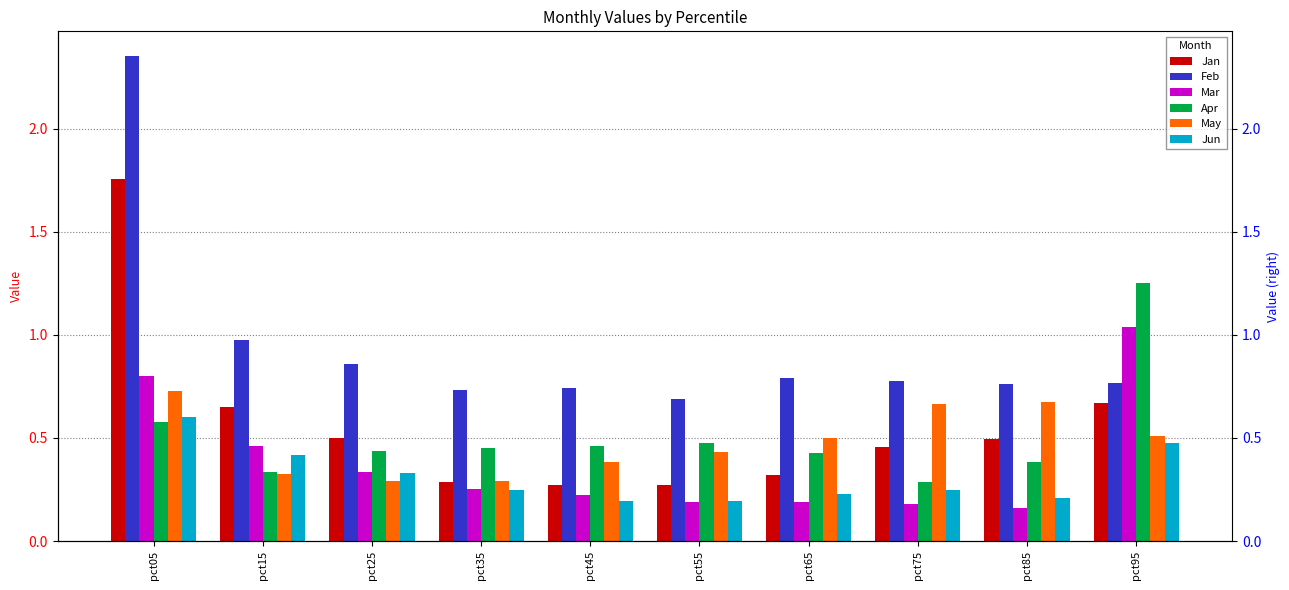

Which label corresponds to the smallest value in the chart?

pct85